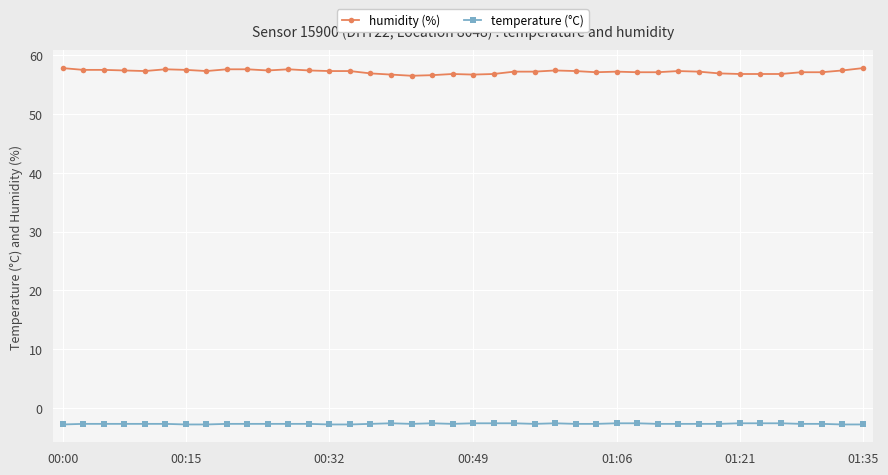

What is the sum of all humidity (%) values?

2287.9